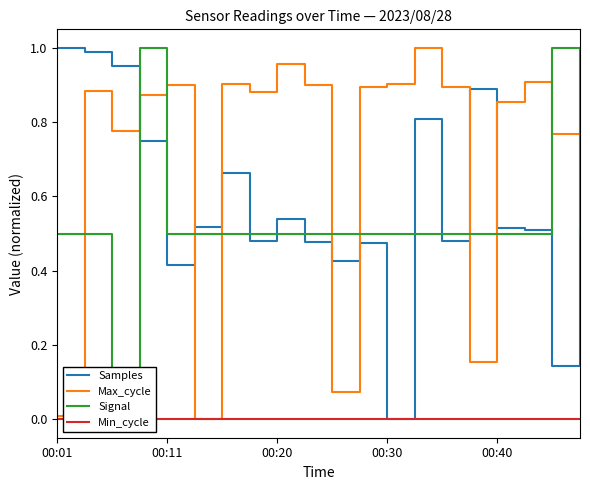

True or false: Signal has a value of 0.9 at 6.

False